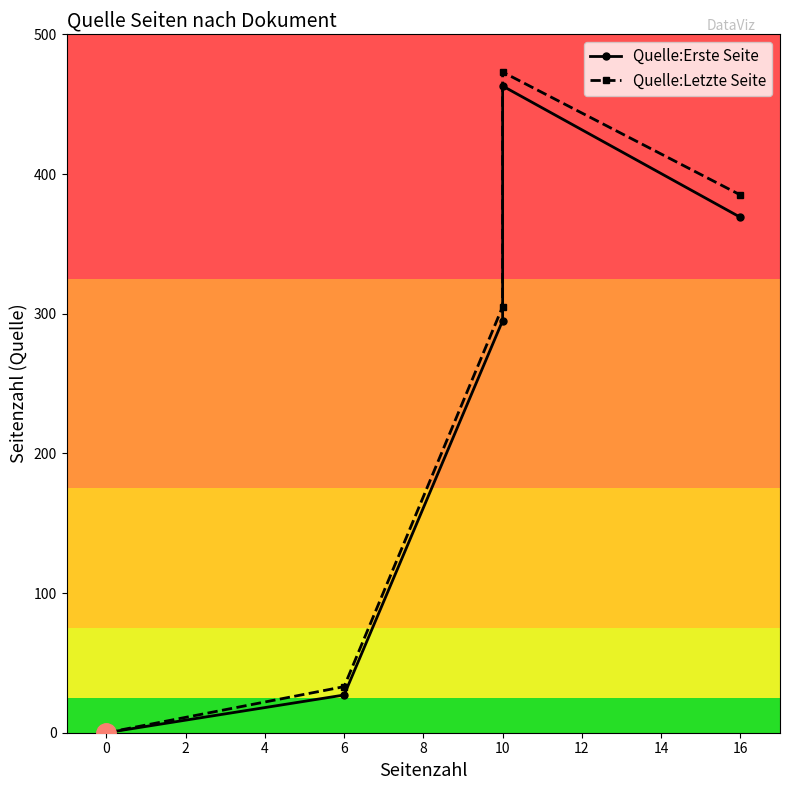

What is the sum of all Quelle:Letzte Seite values?

1196